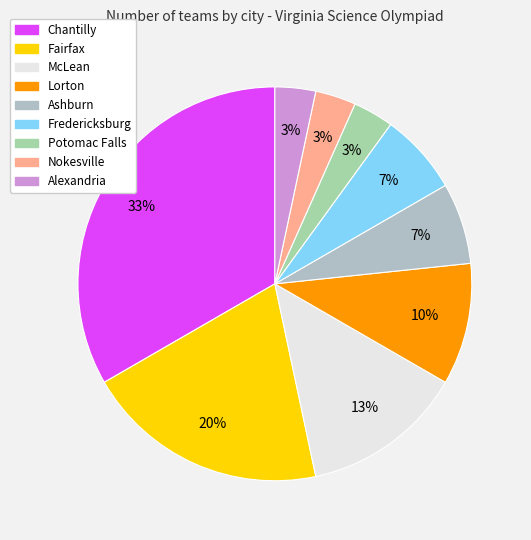

How many segments does this pie chart have?

9